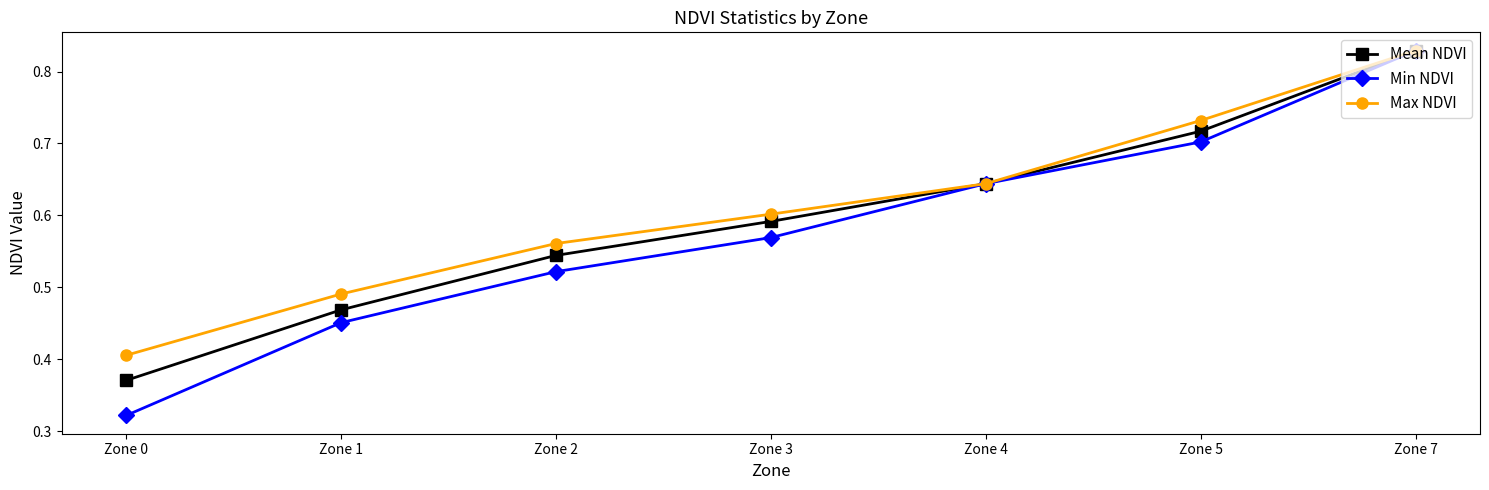

List the labels in order of Max NDVI value, smallest first.

Zone 0, Zone 1, Zone 2, Zone 3, Zone 4, Zone 5, Zone 7